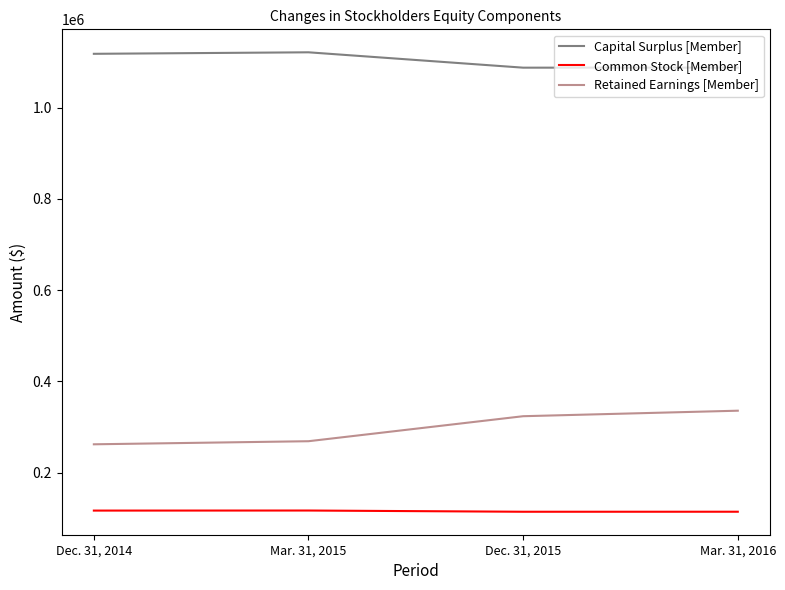

True or false: Common Stock [Member] and Capital Surplus [Member] cross at least once.

False